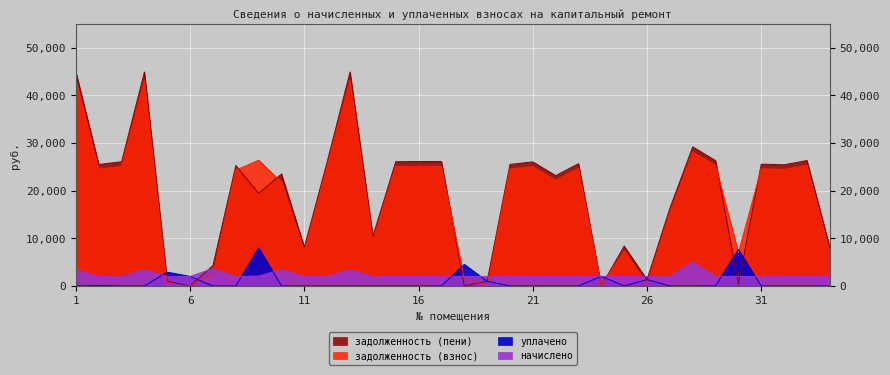

List the labels in order of уплачено value, smallest first.

1, 3, 4, 7, 8, 10, 11, 12, 13, 14, 15, 16, 17, 20, 22, 23, 25, 27, 28, 31, 32, 33, 34, 21, 29, 2, 19, 26, 6, 24, 5, 18, 30, 9